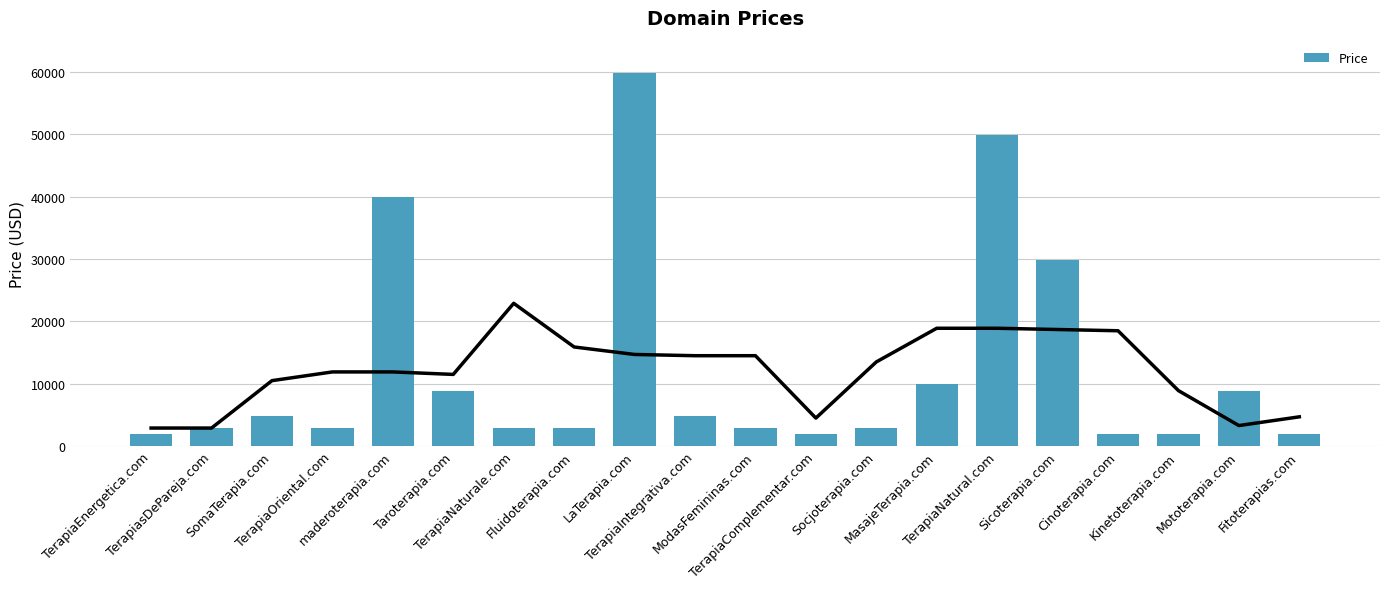

Is it true that the value at Fluidoterapia.com is 4550?

False